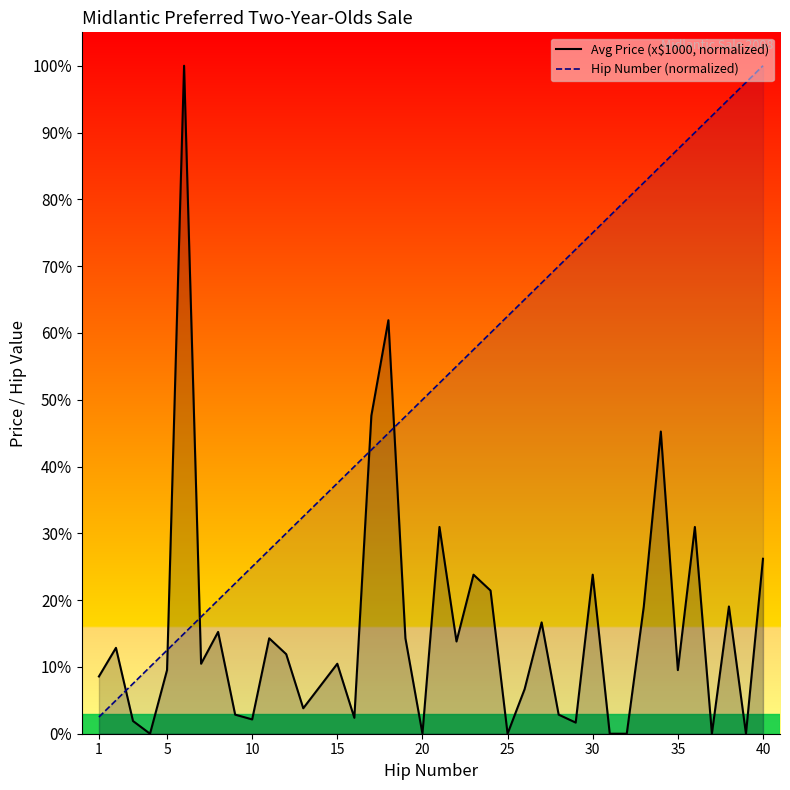

How many intersections are there between Avg Price (x$1000, normalized) and Hip Number (normalized)?

5